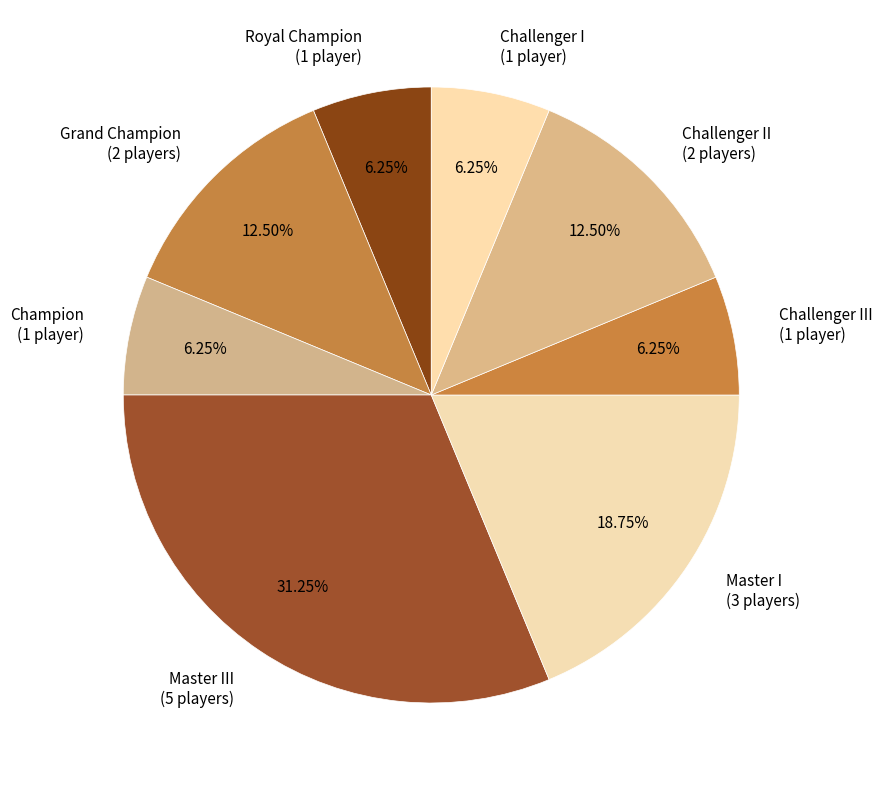

Between Master III (5 players) and Master I (3 players), which is larger?

Master III (5 players)